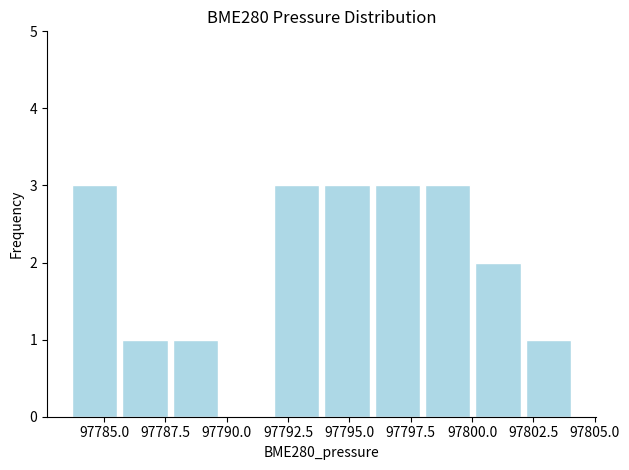

Reading left to right, transcribe this chart: for each bar, give the range it covers on the x-axis and its height. Neither the bar edges nor the heights are printed on the chart, so give them approximately, as read against the axes.

97783.5 to 97785.5: 3
97785.5 to 97788.0: 1
97788.0 to 97790.0: 1
97790.0 to 97792.0: 0
97792.0 to 97794.0: 3
97794.0 to 97796.0: 3
97796.0 to 97798.0: 3
97798.0 to 97800.0: 3
97800.0 to 97802.0: 2
97802.0 to 97804.5: 1